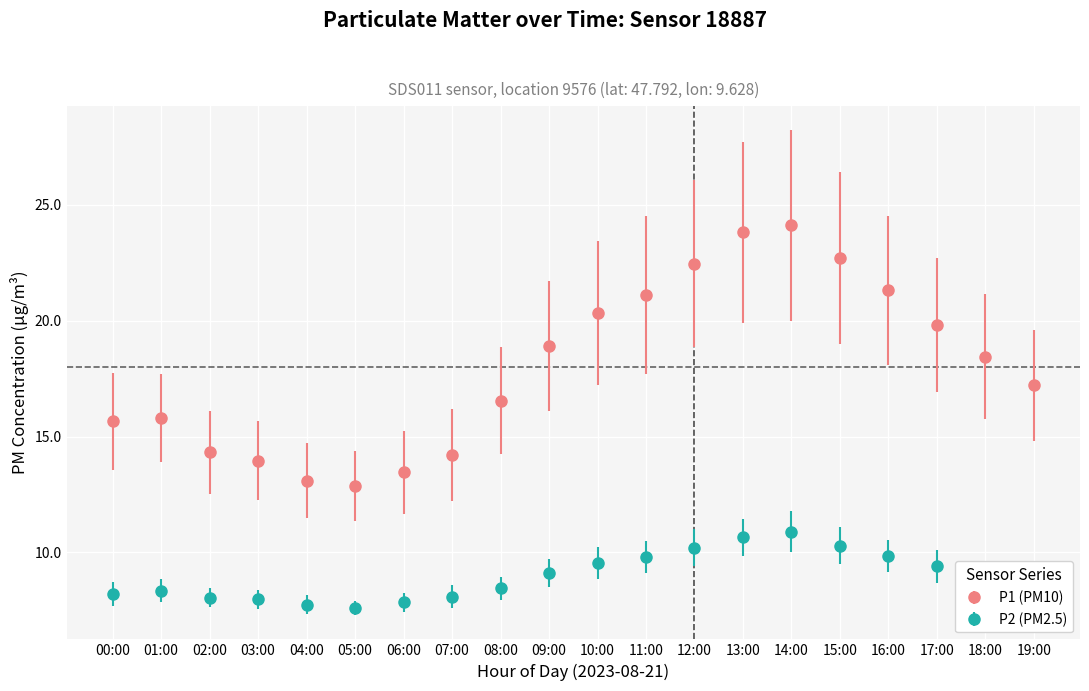

Is it true that P1 (PM10) equals 13.4 at 06:00?

True